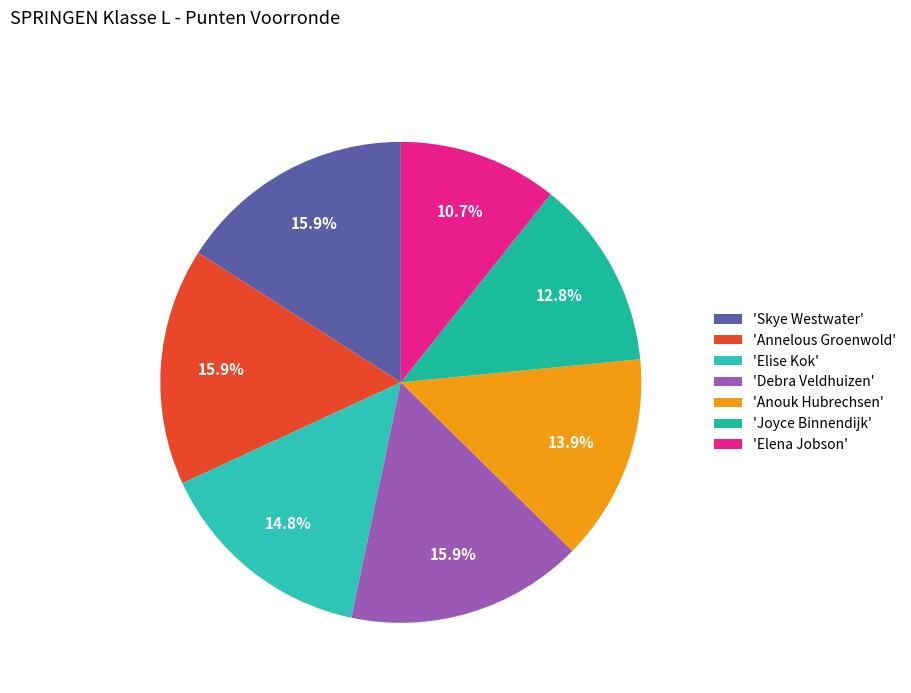

Which category has the smallest portion of the pie?

'Elena Jobson'